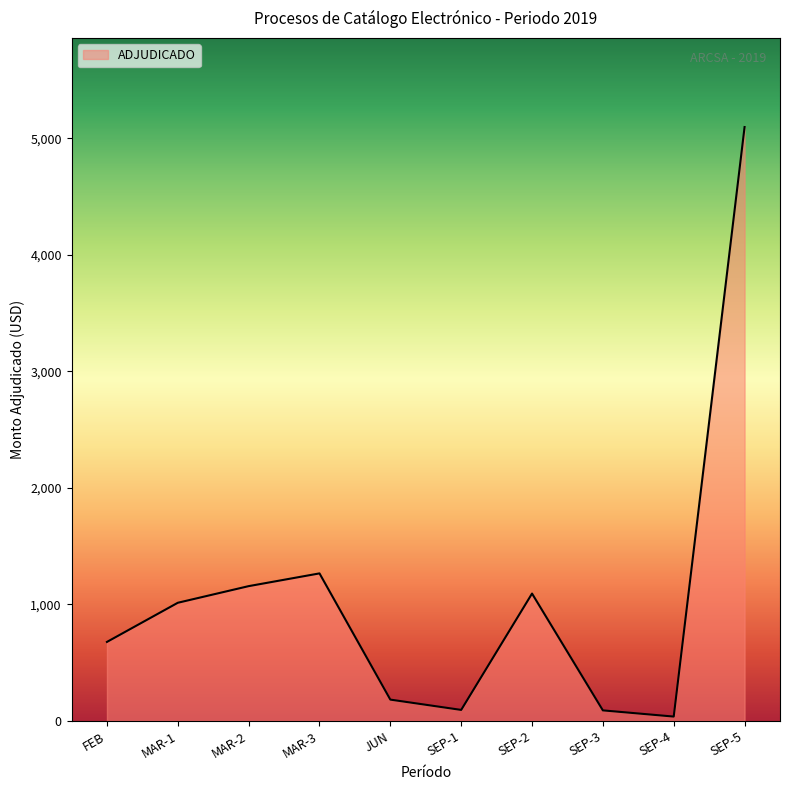

The value at MAR-2 is 1618.2. True or false?

False